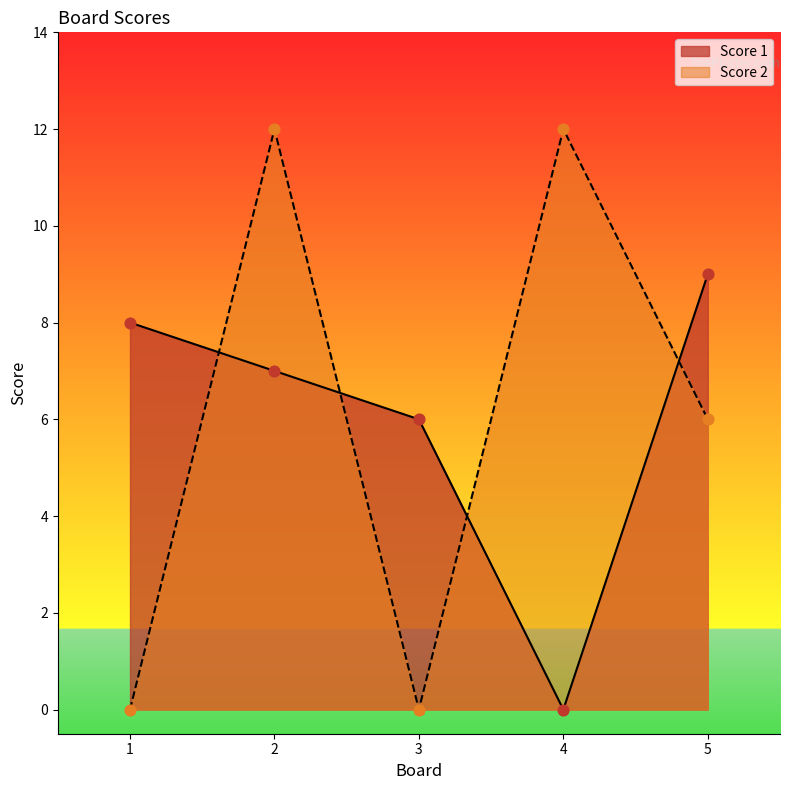

Which series contains the highest Y value?

Score 2